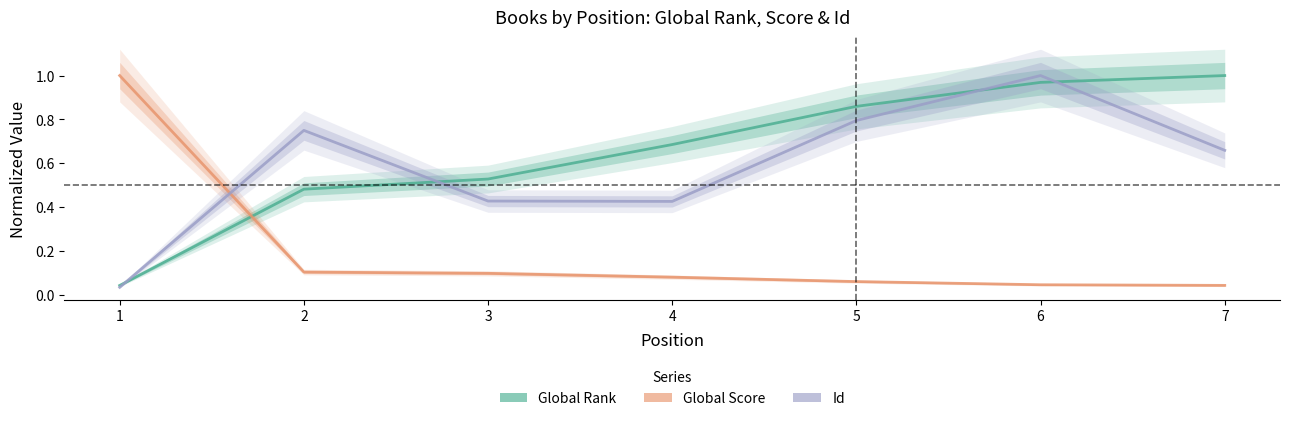

What is the value of the Id point at the 7th from the left?

0.7